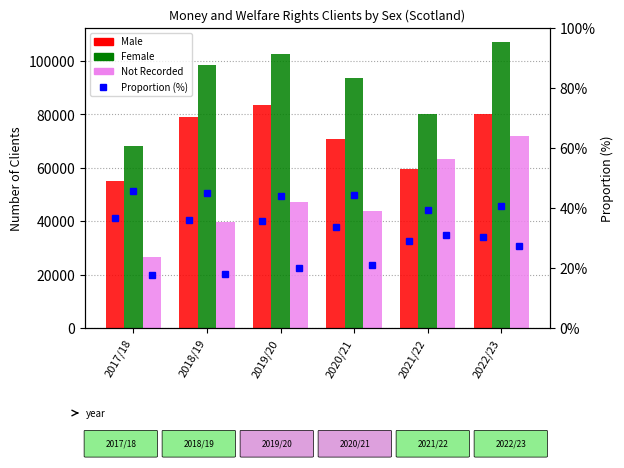

At how many categories does at least one series exceed 25163?

6